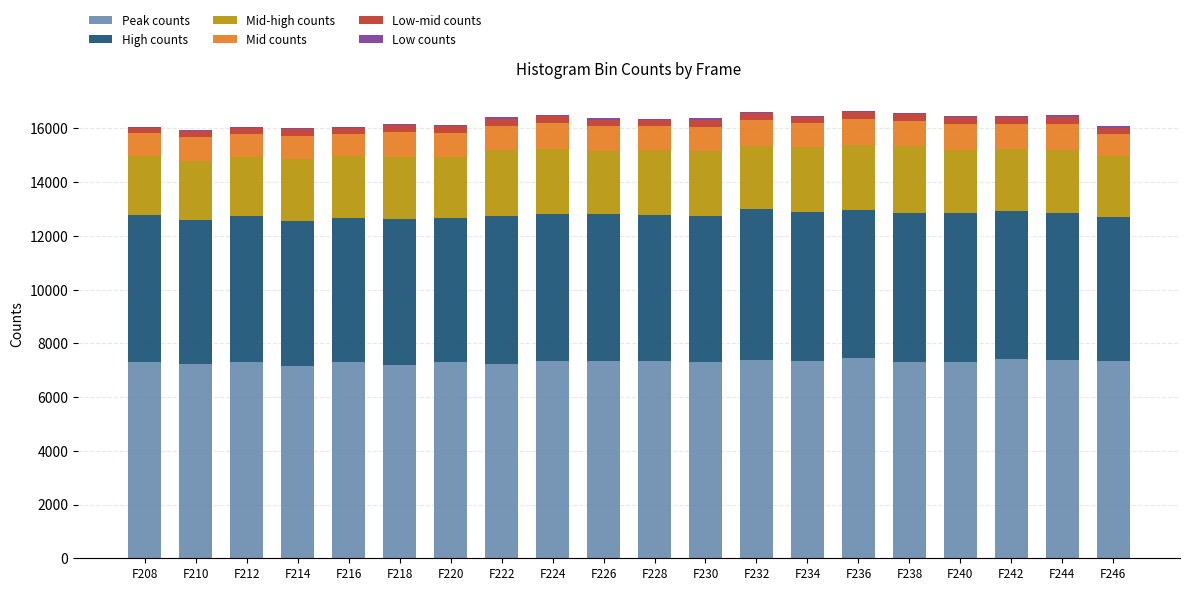

What is the highest value of the Peak counts series?

7453